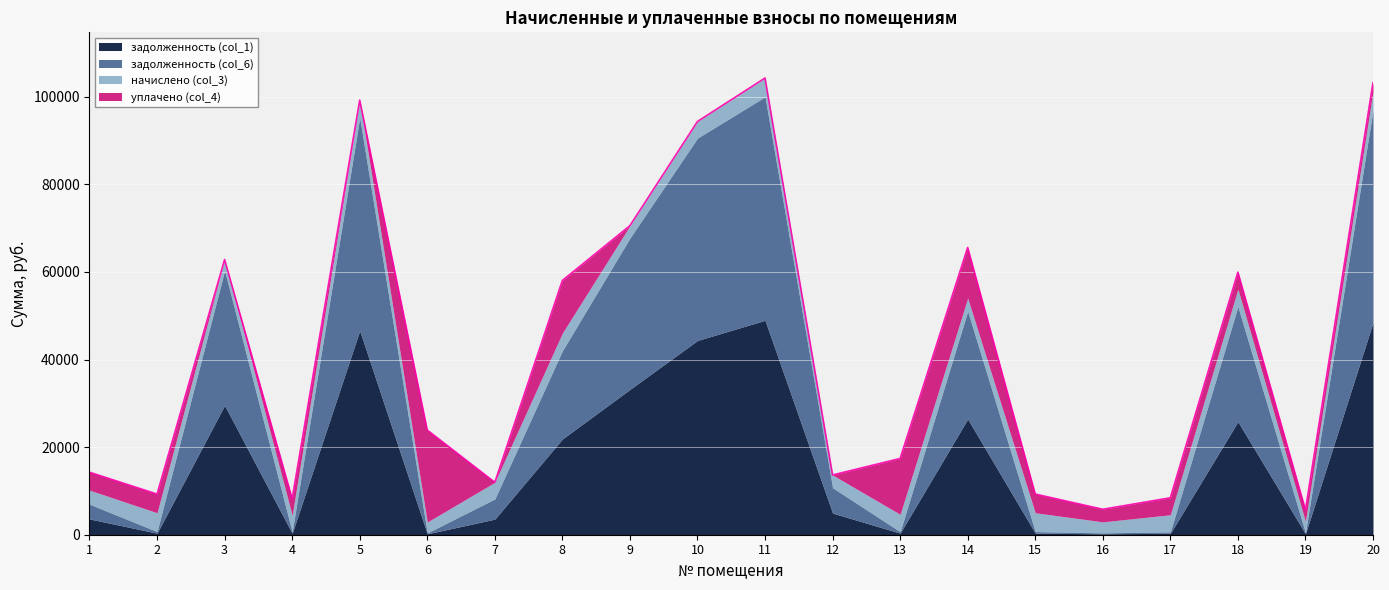

How many times do задолженность (col_1) and задолженность (col_6) cross each other?

4